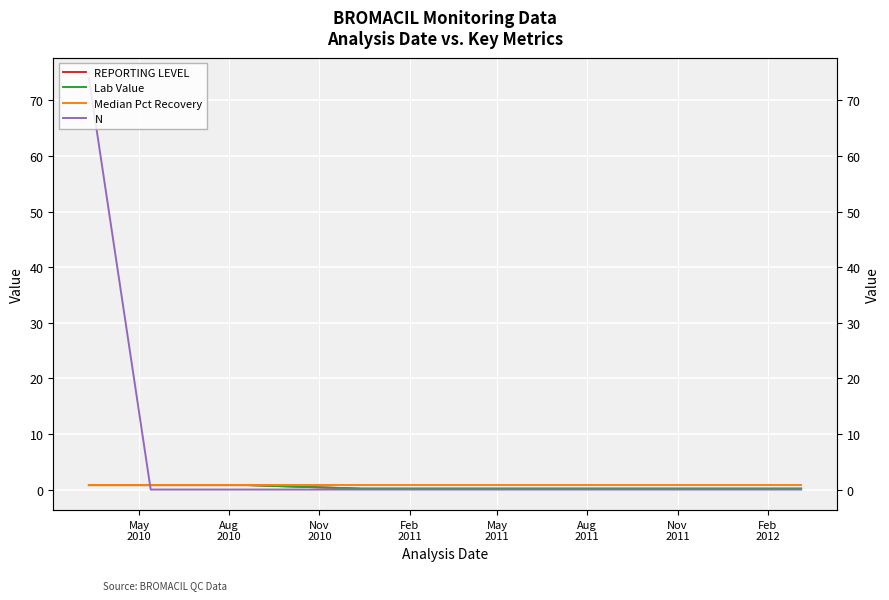

What is the label of the 2nd point from the left?

Aug
2010